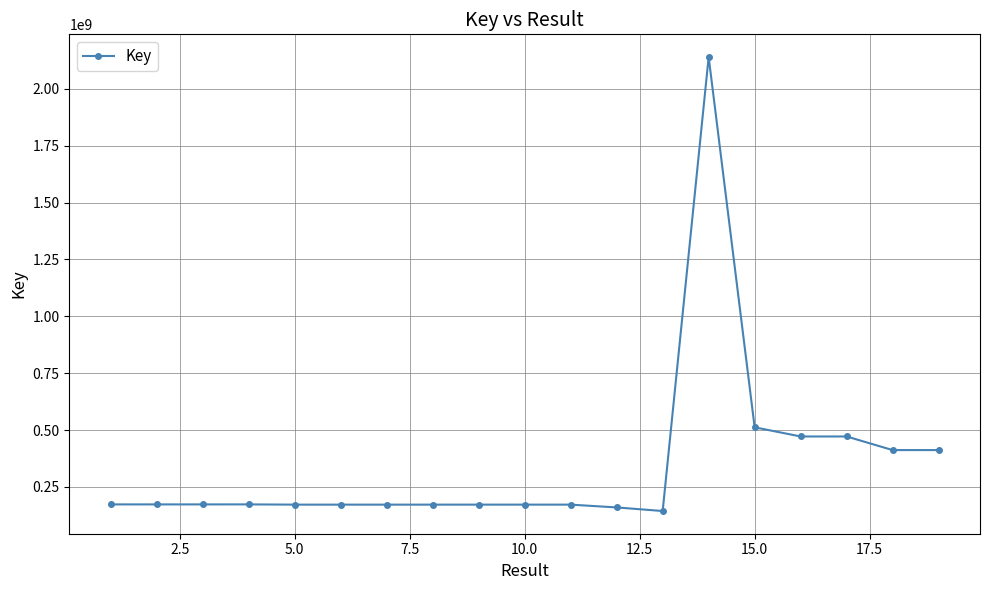

What is the smallest value displayed?

143925669